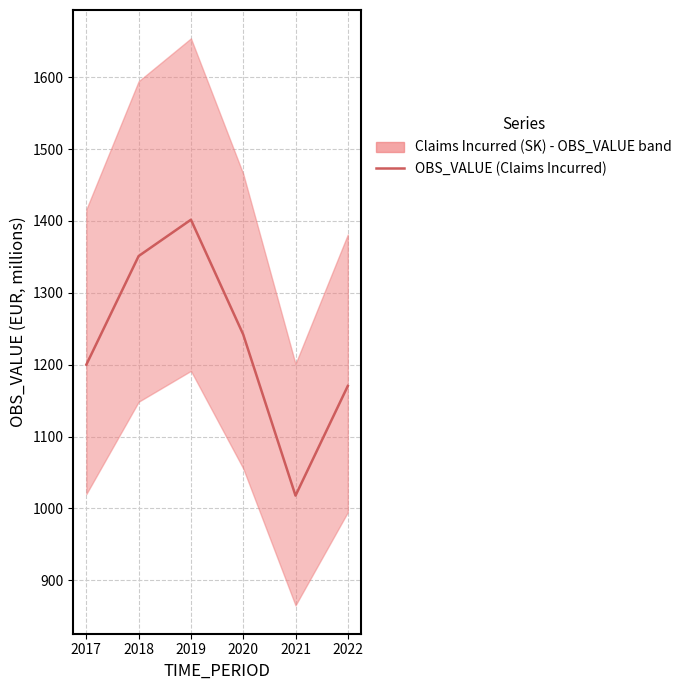

At which category does the chart reach its peak across all series?

2019